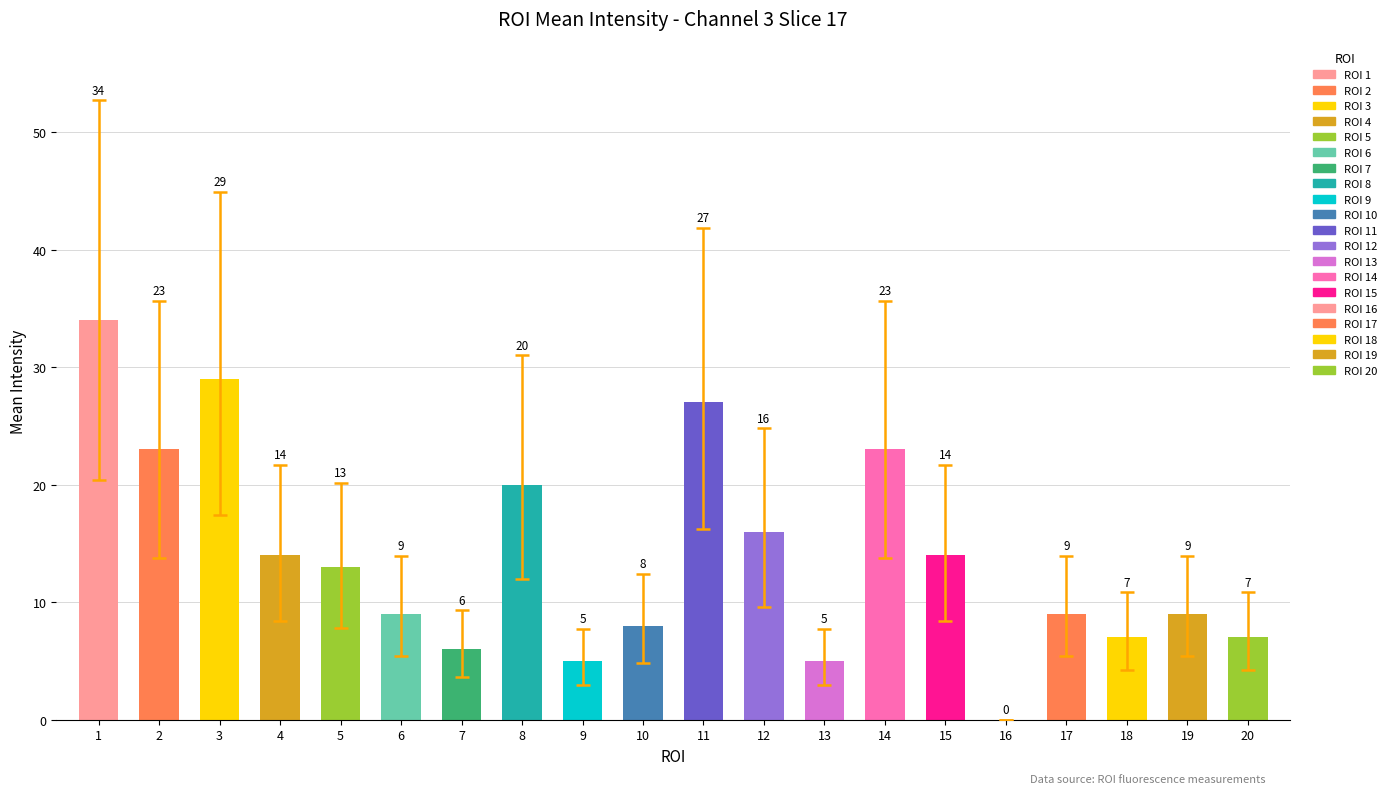

Are the bars horizontal?

No